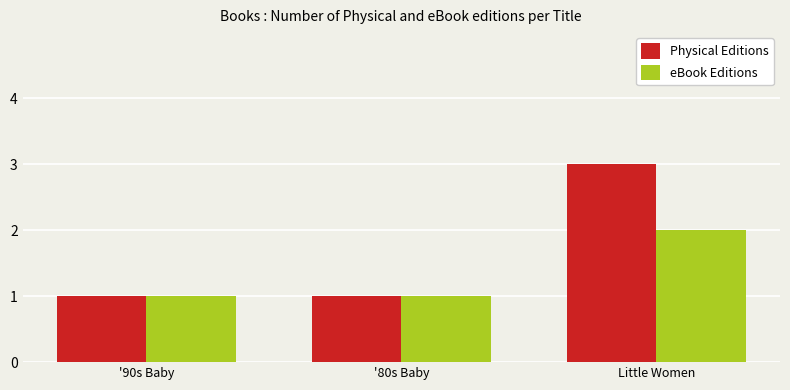

Which series has the largest range (max minus min)?

Physical Editions